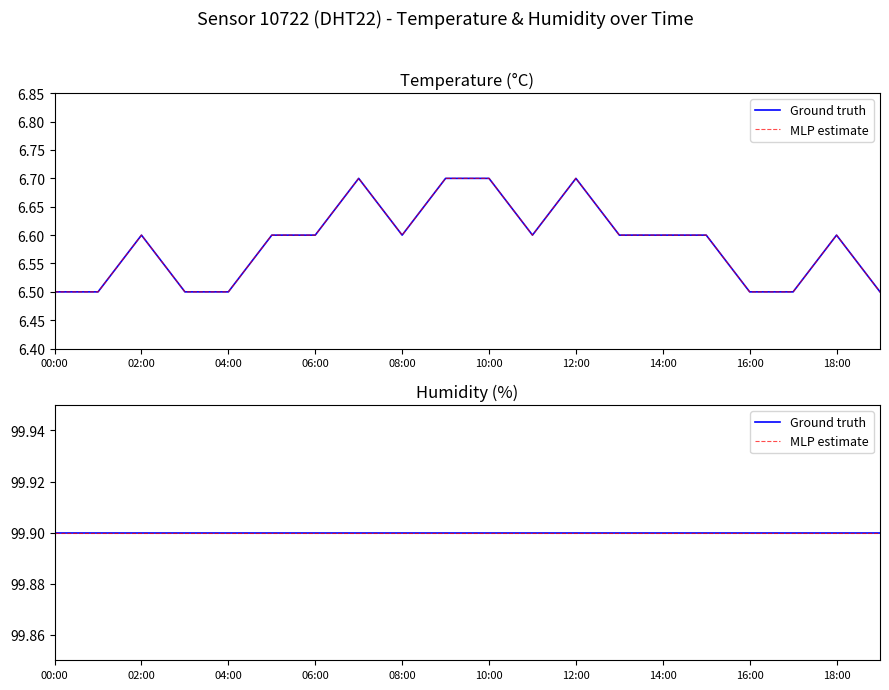

Which series has the largest total across all categories?

humidity